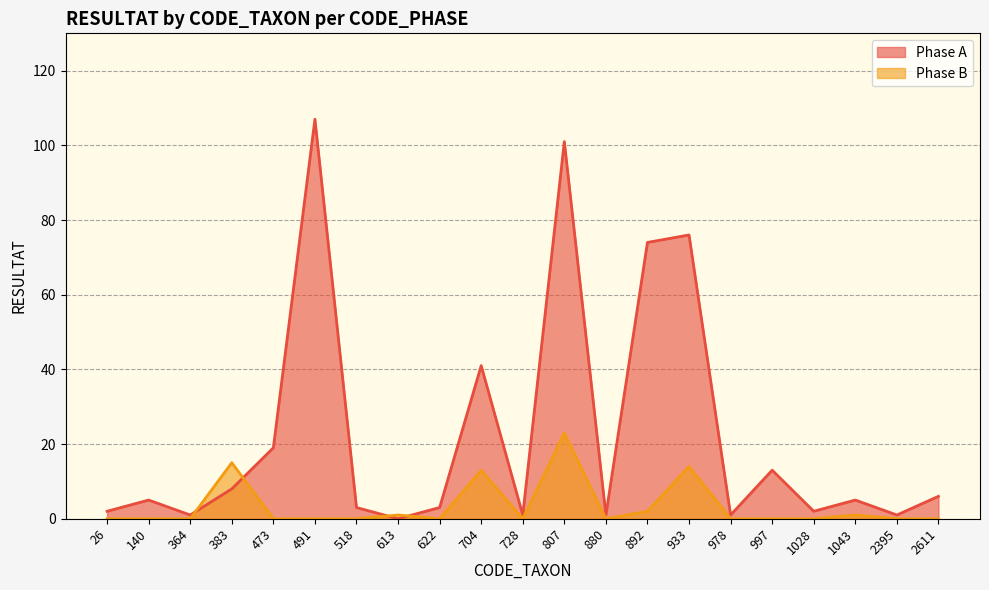

What is the difference between the highest and lowest values at 1028?

2